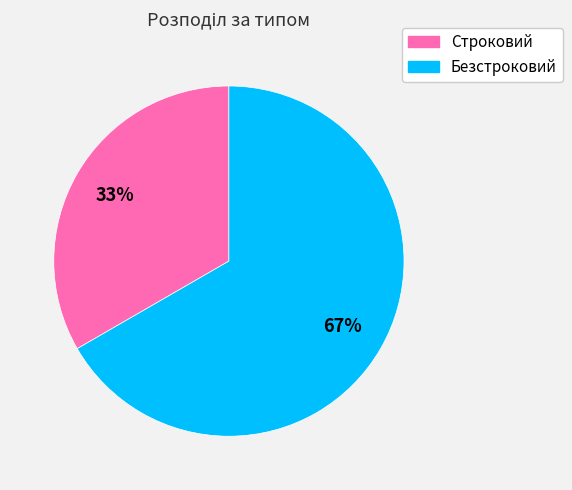

To the nearest percent, what is the combined percentage of Строковий and Безстроковий?

100%